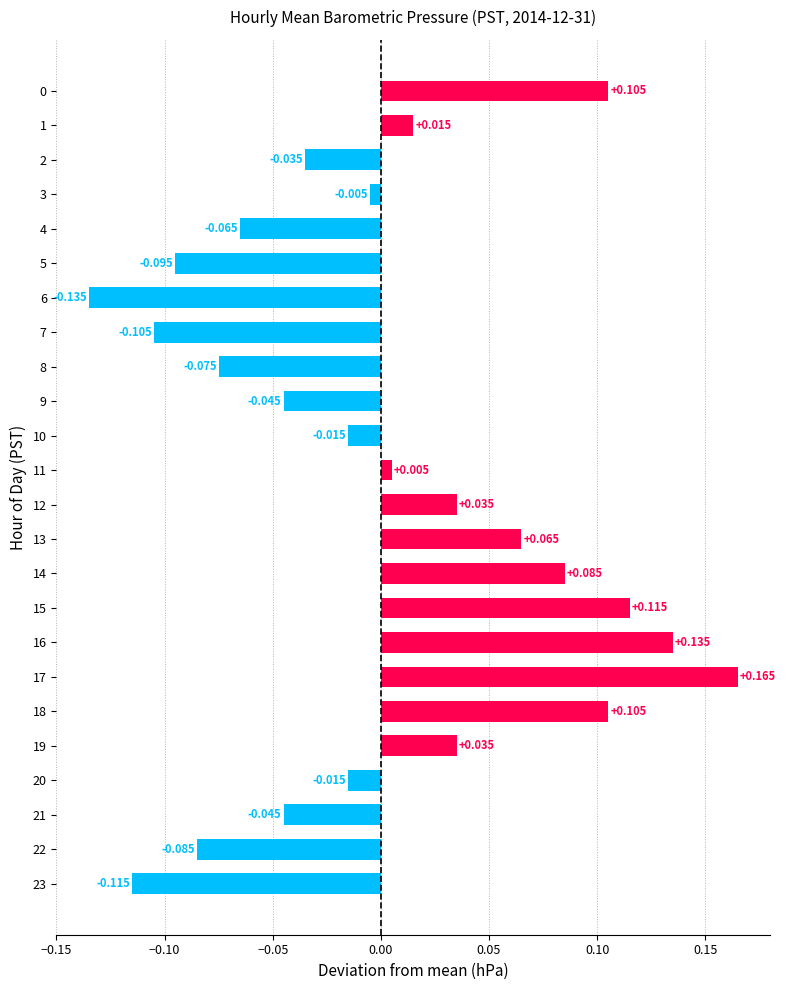

Does the chart contain any negative values?

Yes